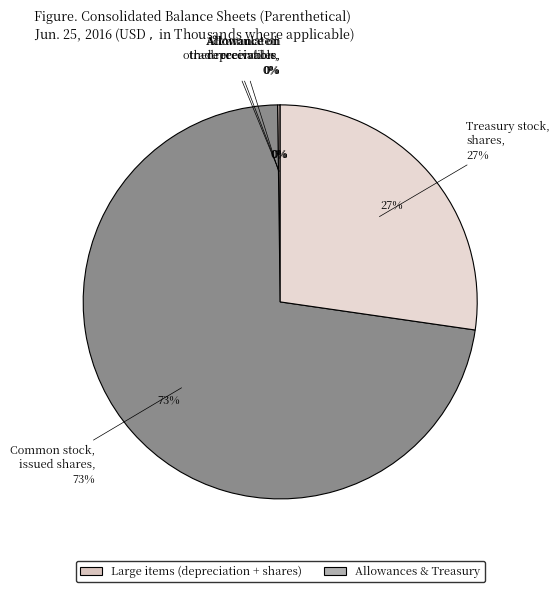

True or false: Common stock, issued shares accounts for 65% of the total.

False